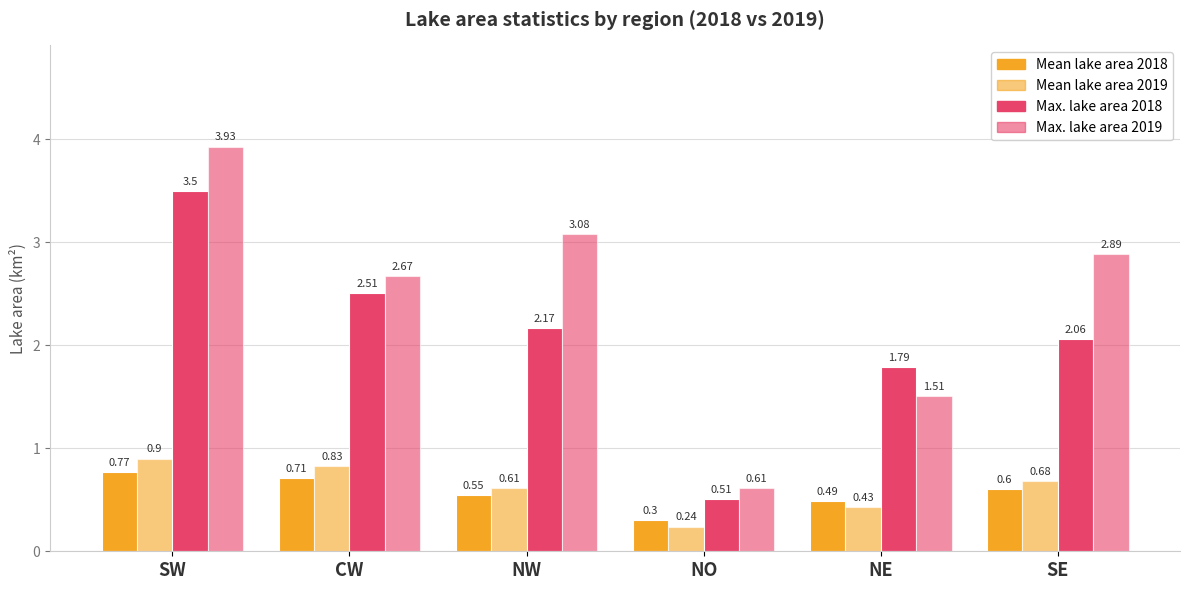

Are the bars horizontal?

No